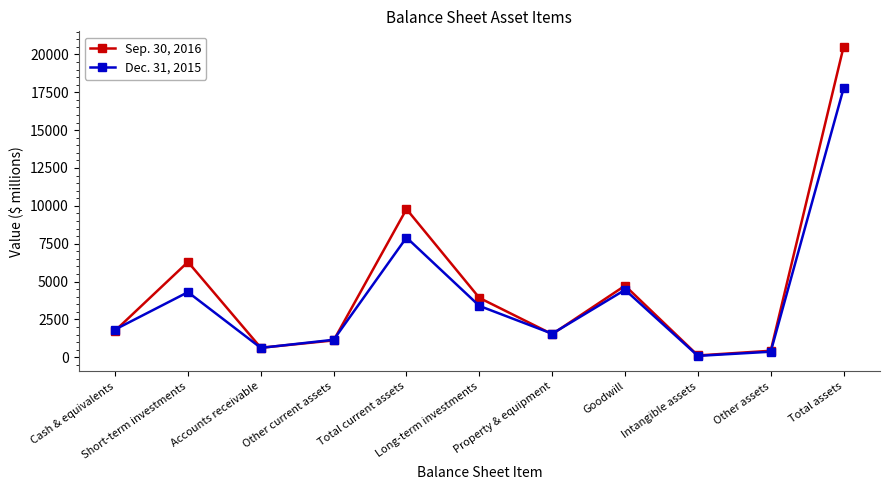

Does the chart display data point markers on the line(s)?

Yes